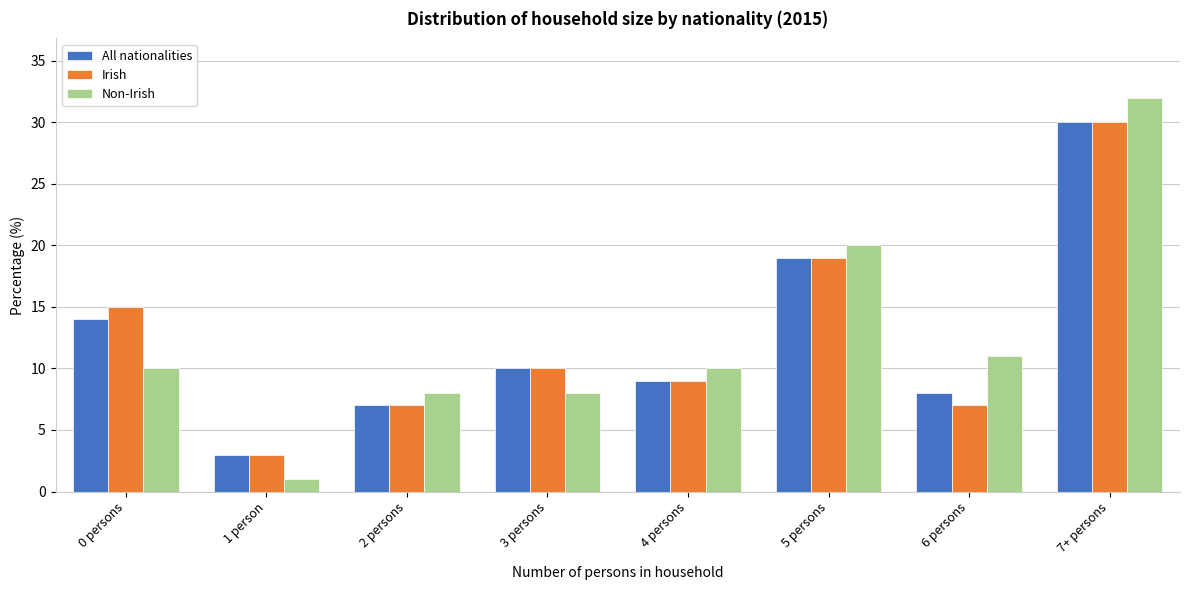

Reading left to right, list all the values displayed in this chart.

All nationalities: 14	3	7	10	9	19	8	30
Irish: 15	3	7	10	9	19	7	30
Non-Irish: 10	1	8	8	10	20	11	32